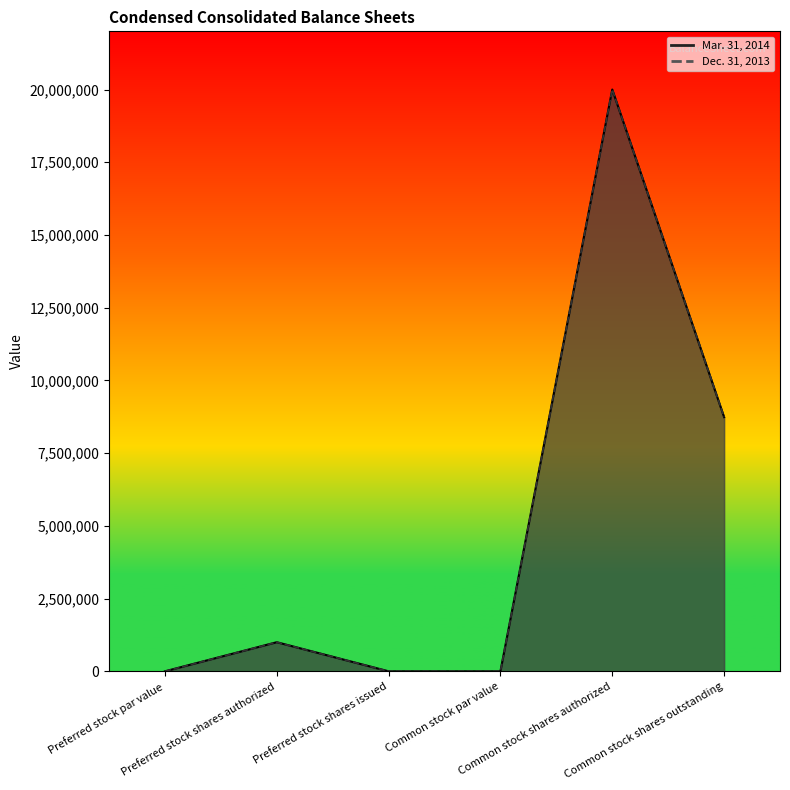

How many data points in Mar. 31, 2014 are above 1000000?

2